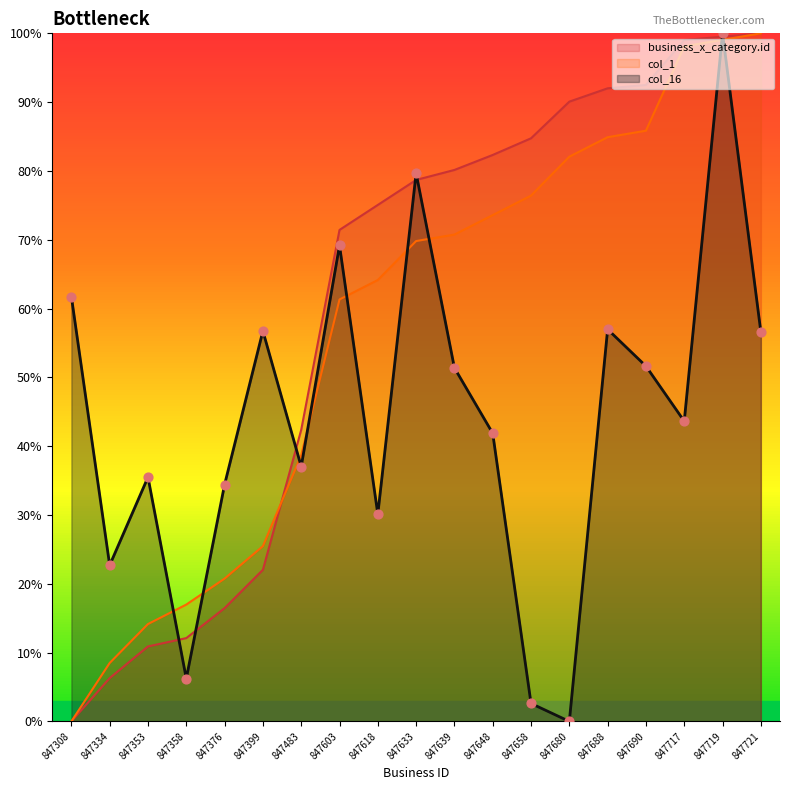

Which series reaches the maximum Y coordinate?

business_x_category.id